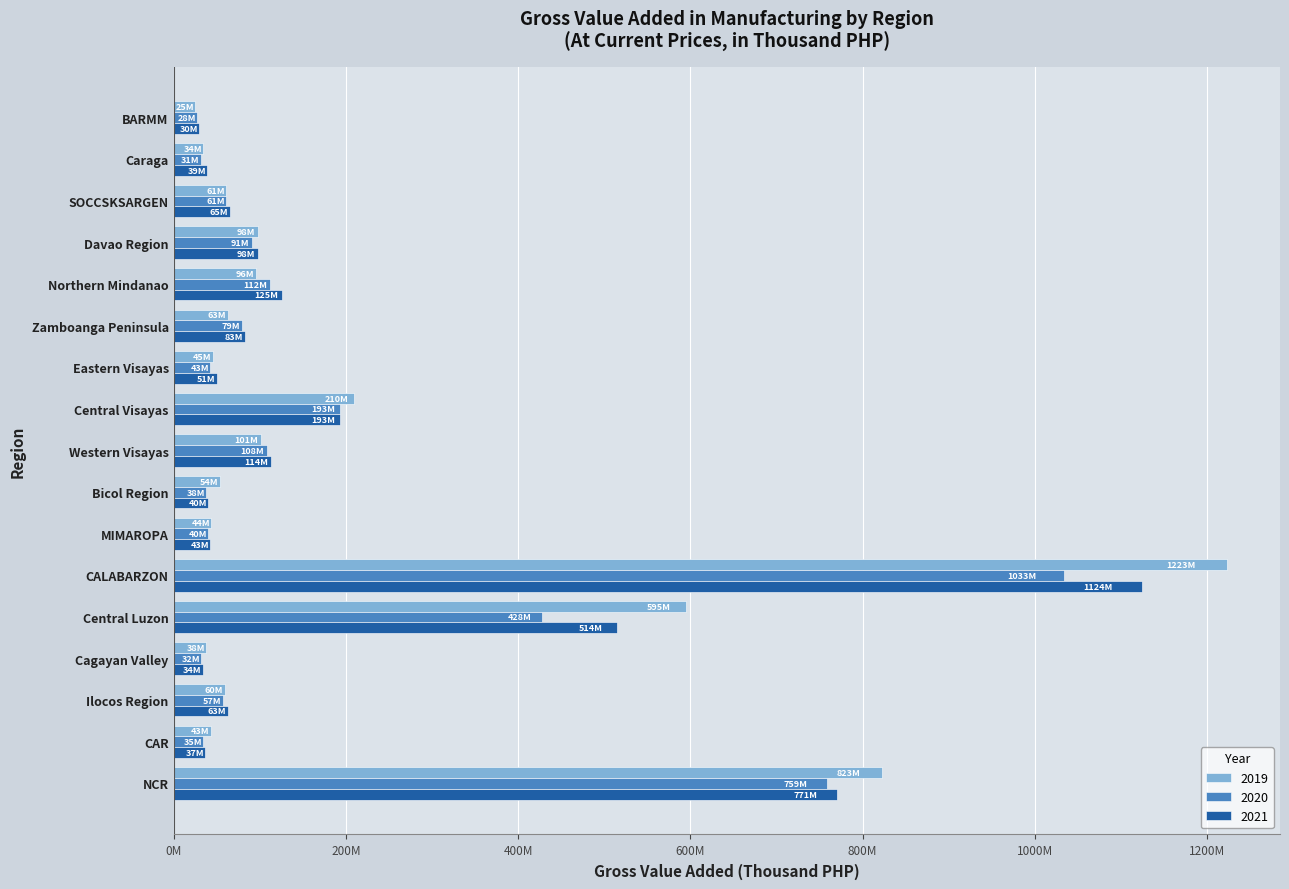

What are all the series names shown in the legend?

2019, 2020, 2021